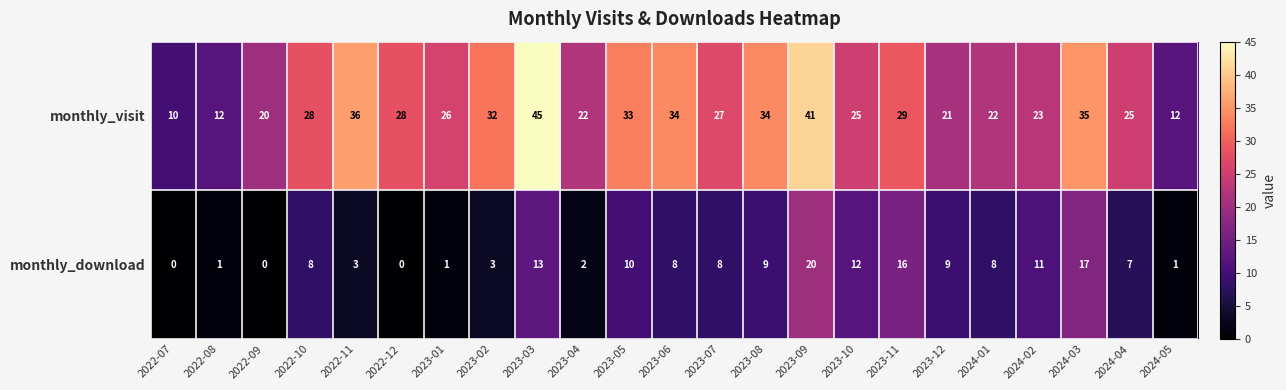

What is the difference between the monthly_download values at 2023-09 and 2024-03?

3